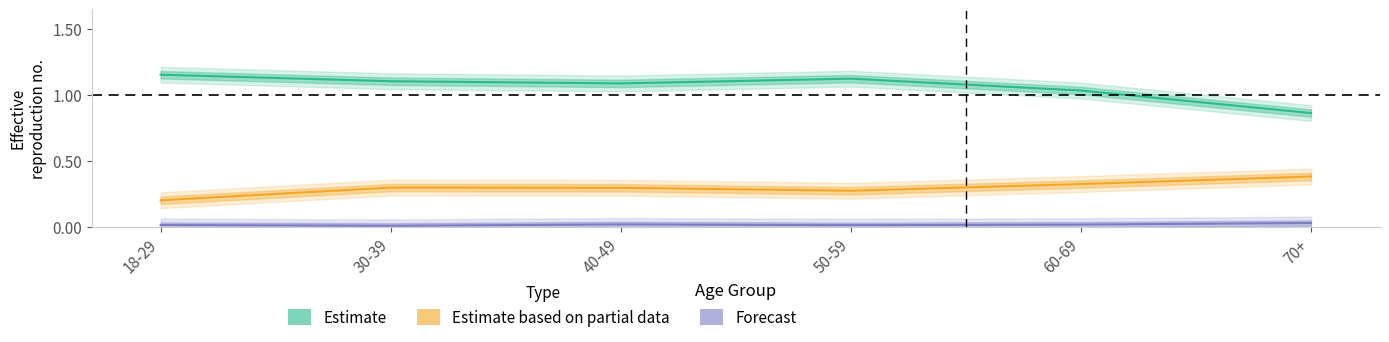

Between 70+ and 18-29, which is larger?

18-29